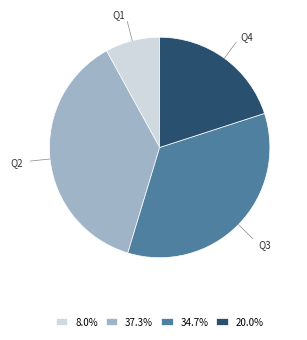

Is there any slice that represents more than half of the pie?

No